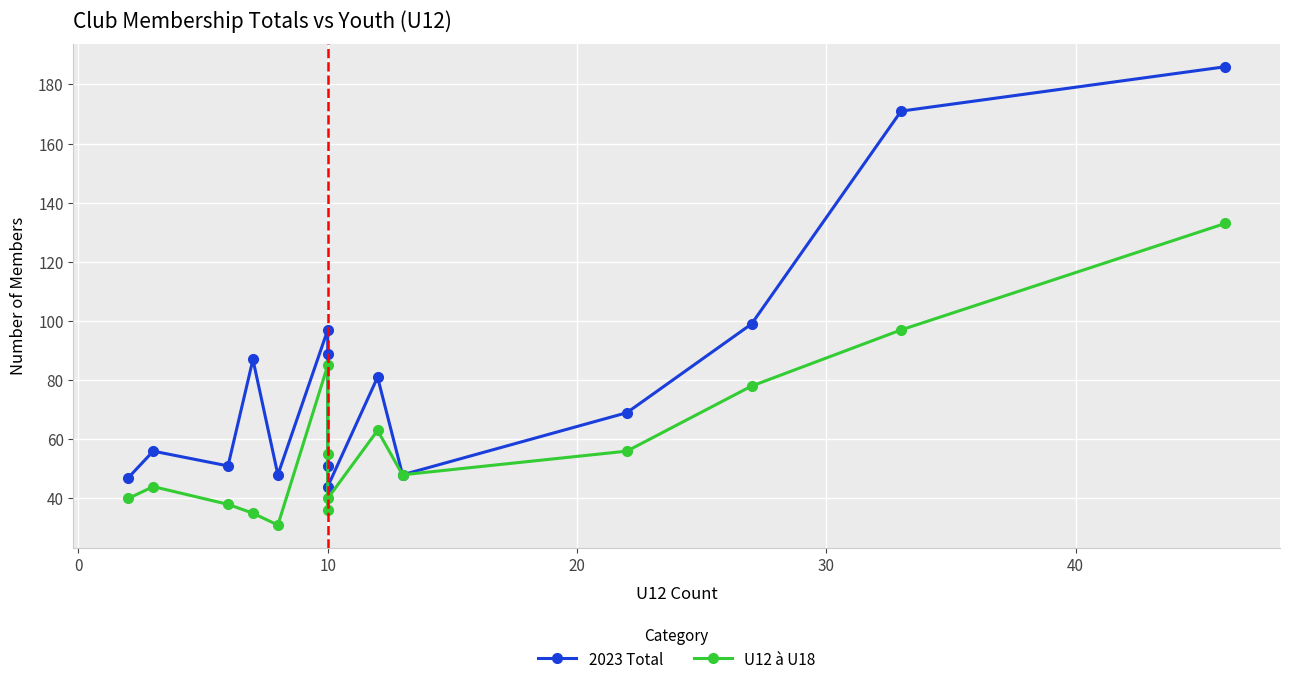

Which series has the largest total across all categories?

2023 Total